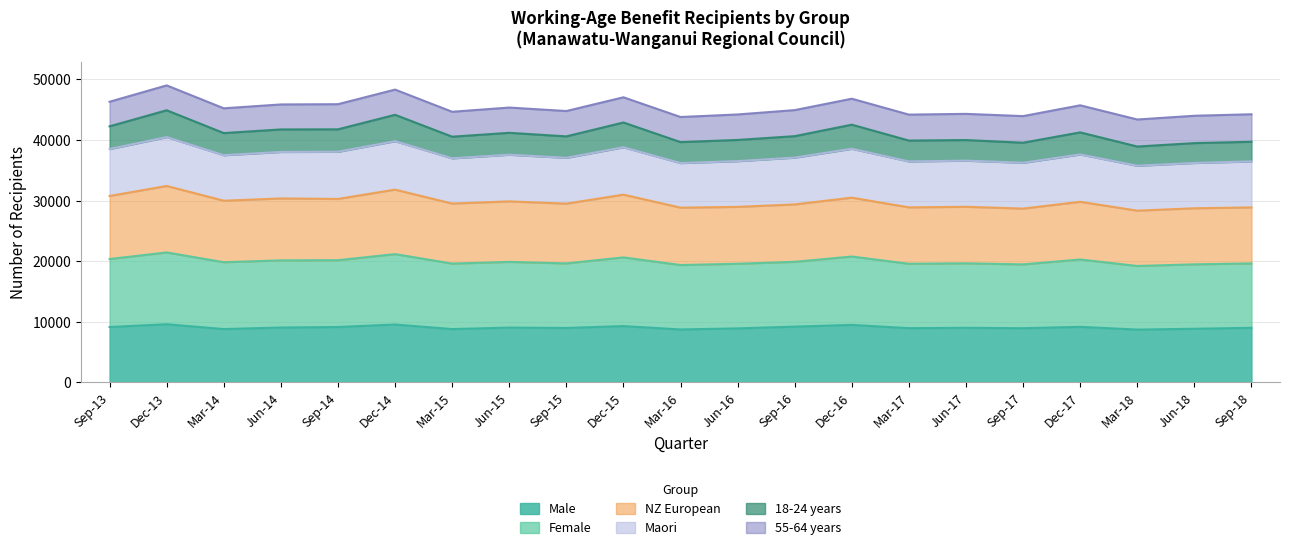

Does the chart display data point markers on the line(s)?

No